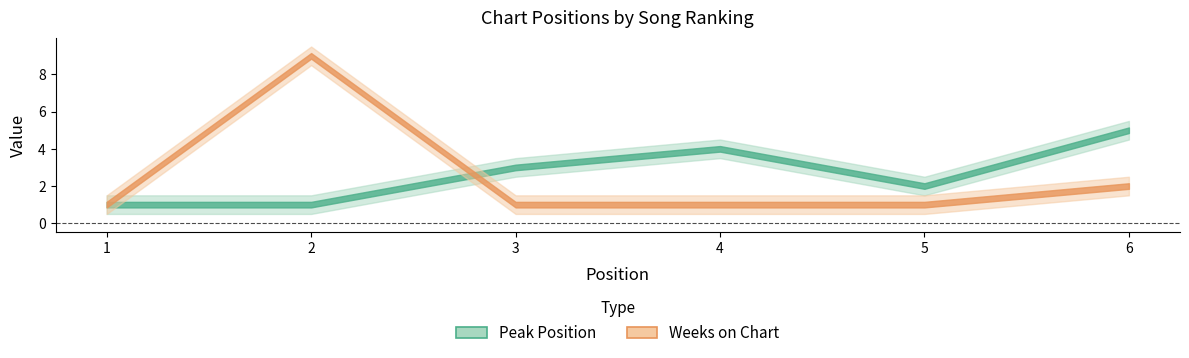

What is the value of the Peak Position point at the 6th from the left?

5